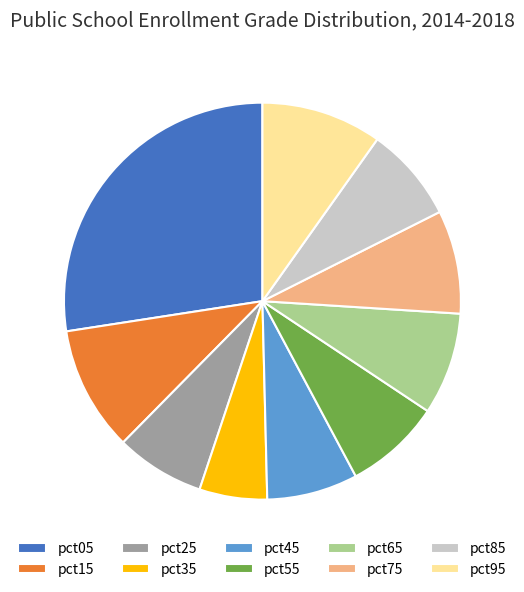

Which category has the biggest portion of the pie?

pct05